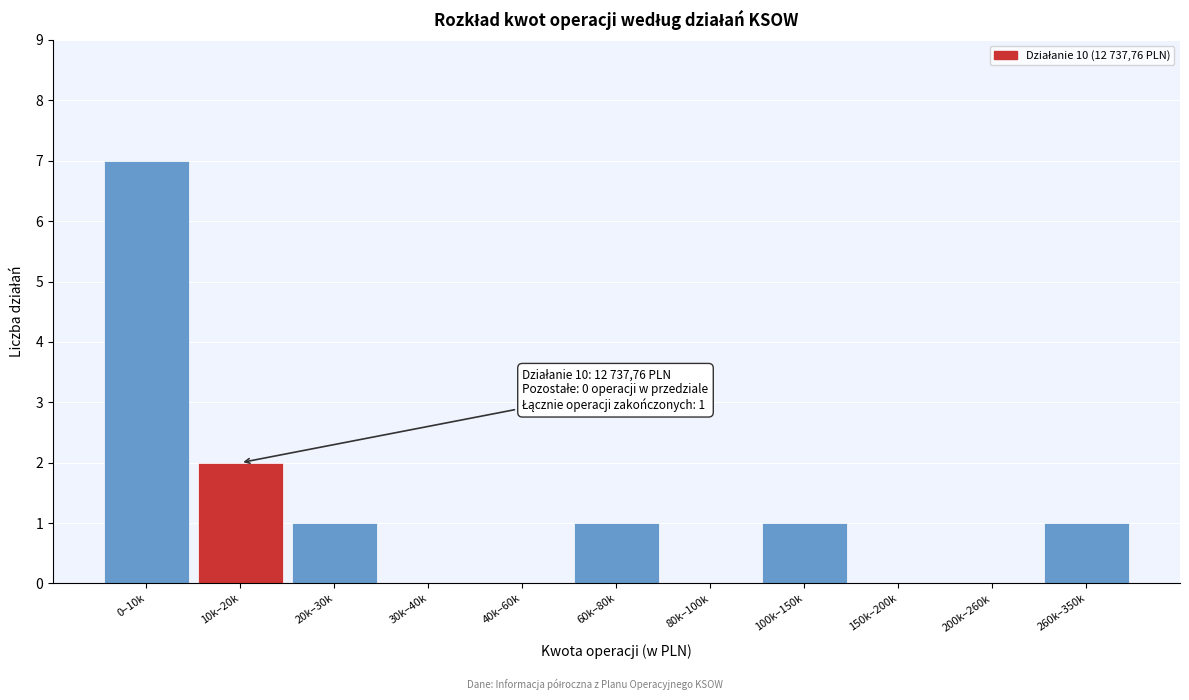

Reading left to right, list all the values displayed in this chart.

0–10k=7	10k–20k=2	20k–30k=1	30k–40k=0	40k–60k=0	60k–80k=1	80k–100k=0	100k–150k=1	150k–200k=0	200k–260k=0	260k–350k=1